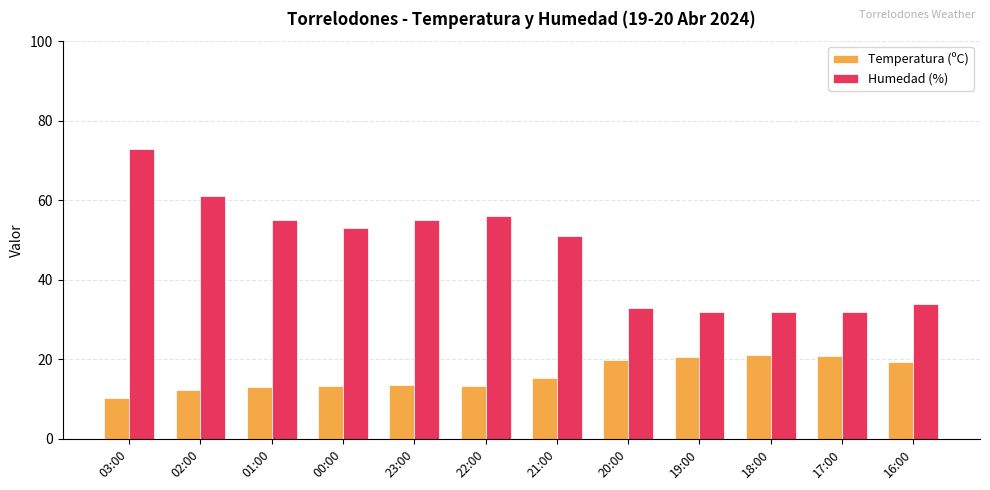

What is the spread (max minus min) of values at 00:00?

39.6